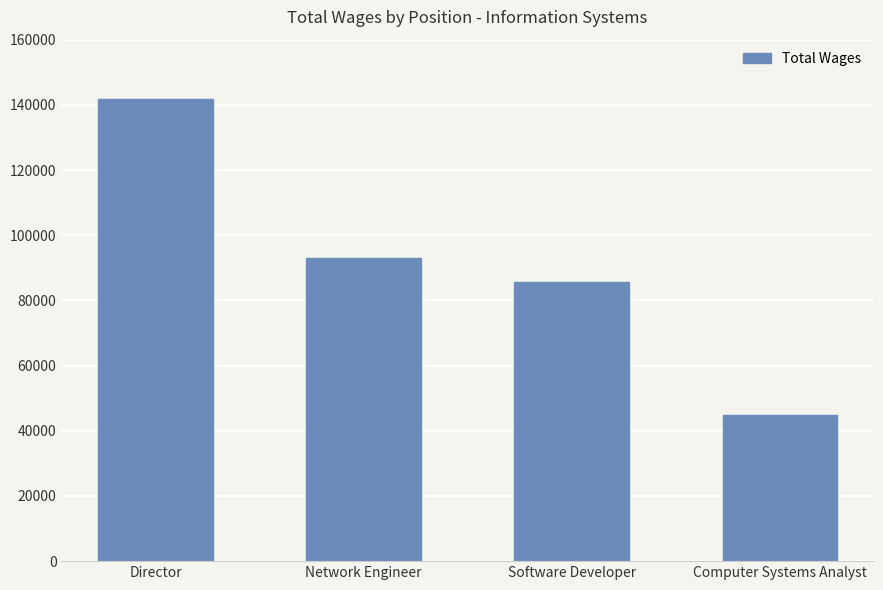

Rank the categories by value from lowest to highest.

Computer Systems Analyst, Software Developer, Network Engineer, Director